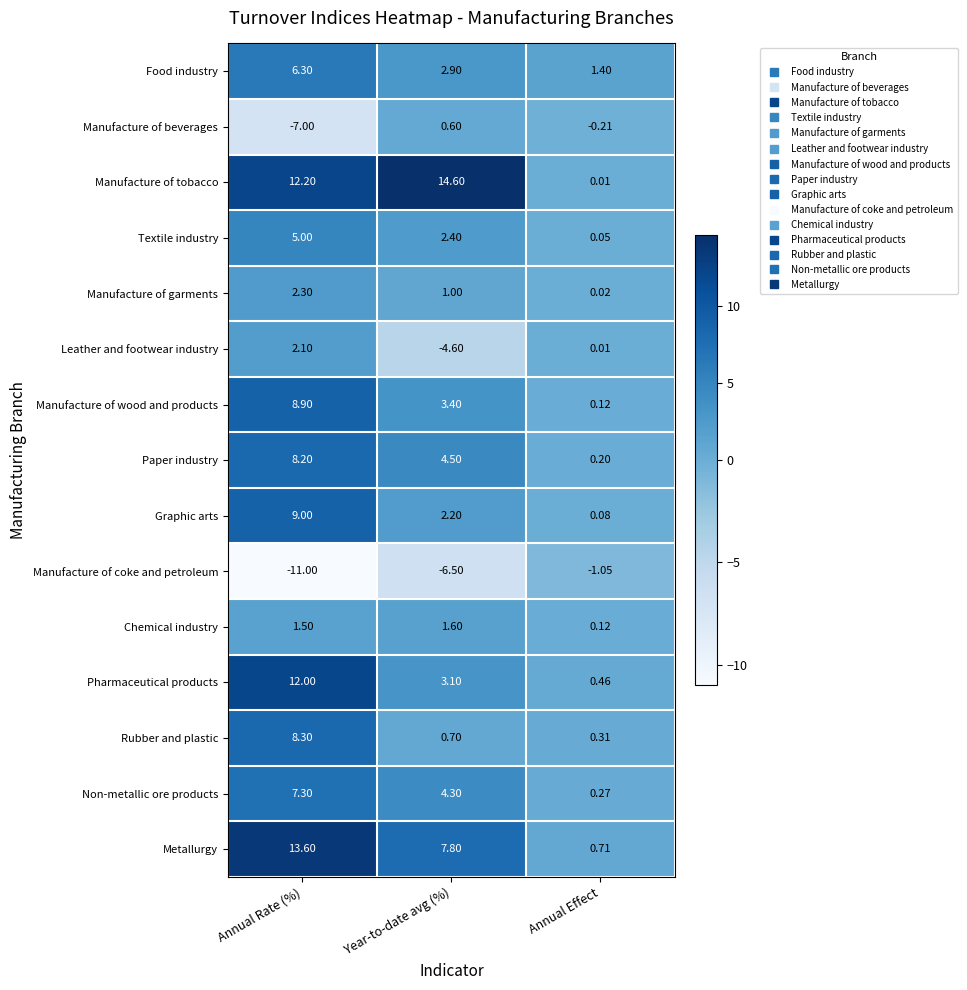

Rank the series at Year-to-date avg (%) from lowest to highest value.

Manufacture of coke and petroleum, Leather and footwear industry, Manufacture of beverages, Rubber and plastic, Manufacture of garments, Chemical industry, Graphic arts, Textile industry, Food industry, Pharmaceutical products, Manufacture of wood and products, Non-metallic ore products, Paper industry, Metallurgy, Manufacture of tobacco